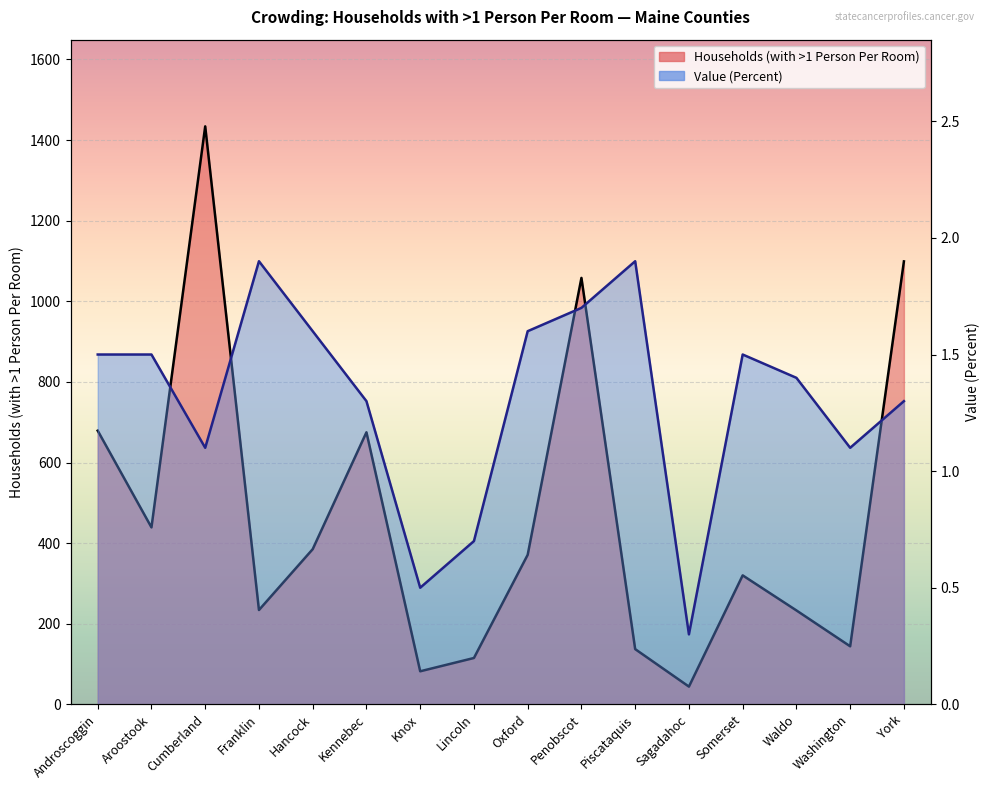

True or false: Value (Percent) and Households (with >1 Person Per Room) intersect in this chart.

False